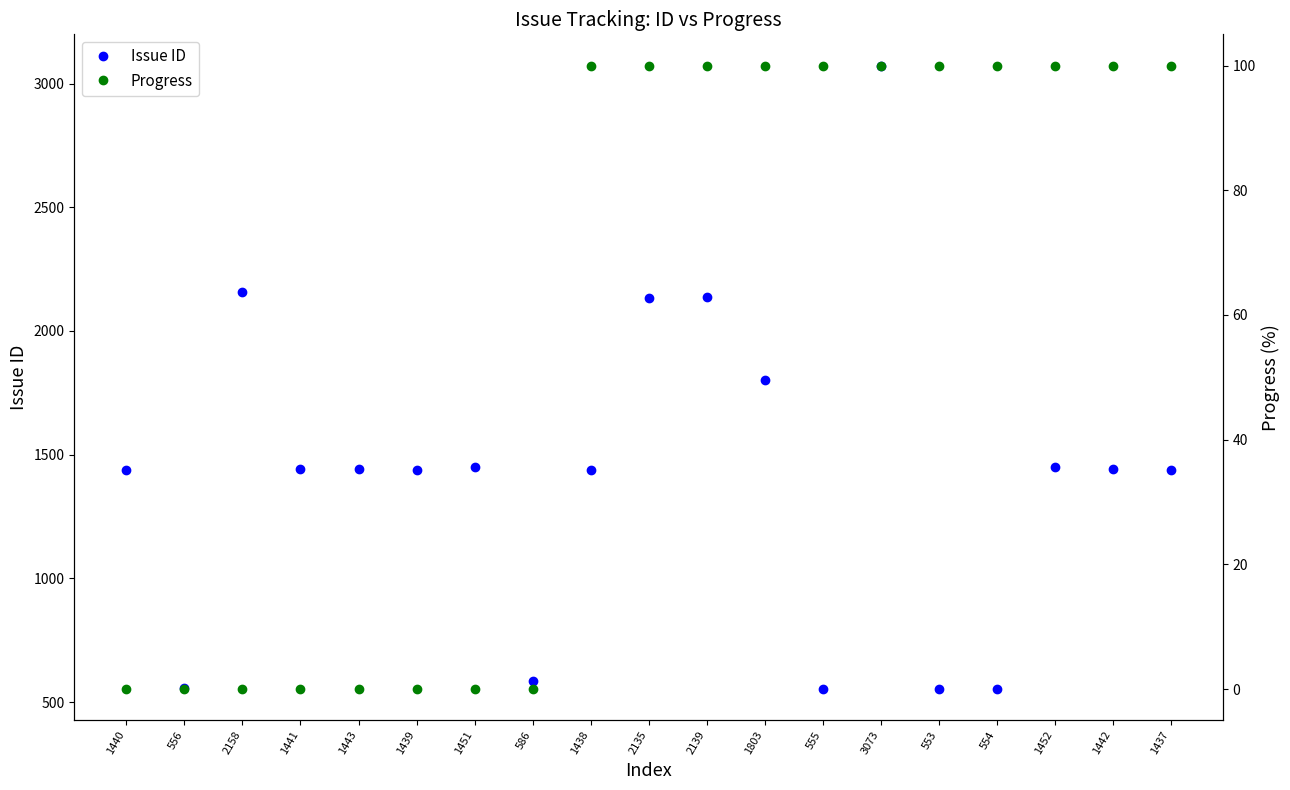

At 556, list the series in order from smallest to largest.

Progress, Issue ID